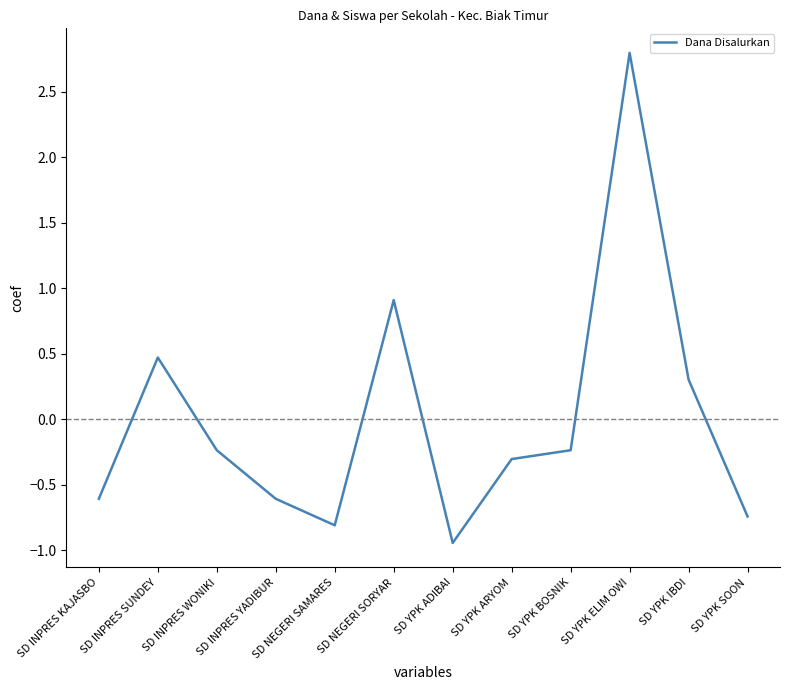

What is the difference between the values at SD NEGERI SORYAR and SD INPRES KAJASBO?

1.5